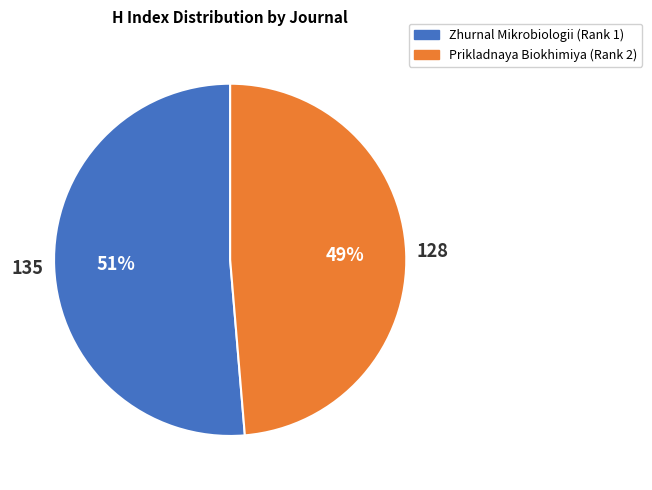

Which category has the biggest portion of the pie?

Zhurnal Mikrobiologii (Rank 1)